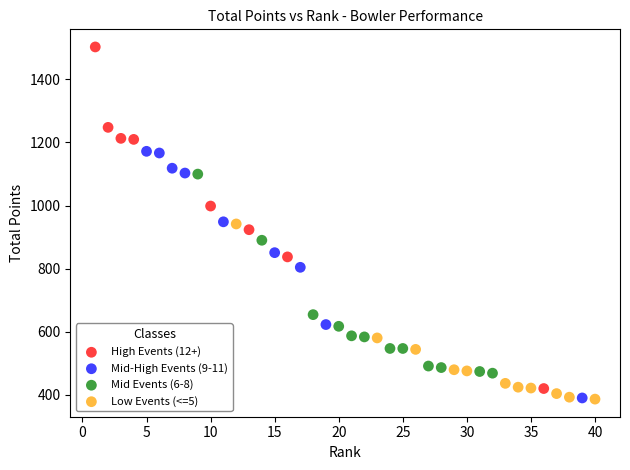

Which series has the largest Y range (max minus min)?

High Events (12+)